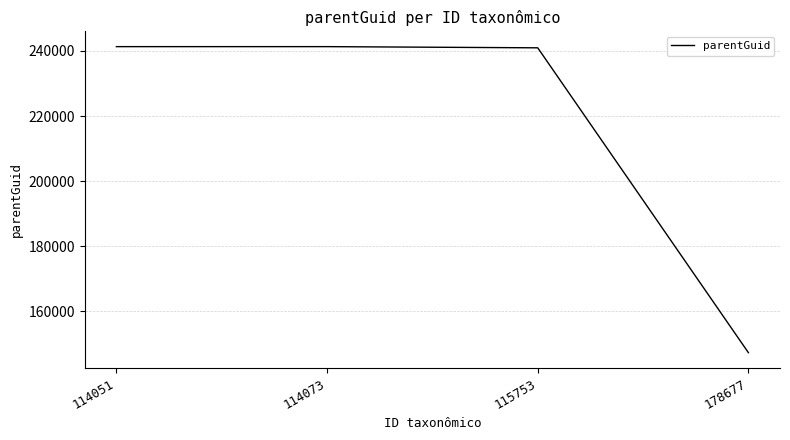

Which has a higher value, 114073 or 178677?

114073